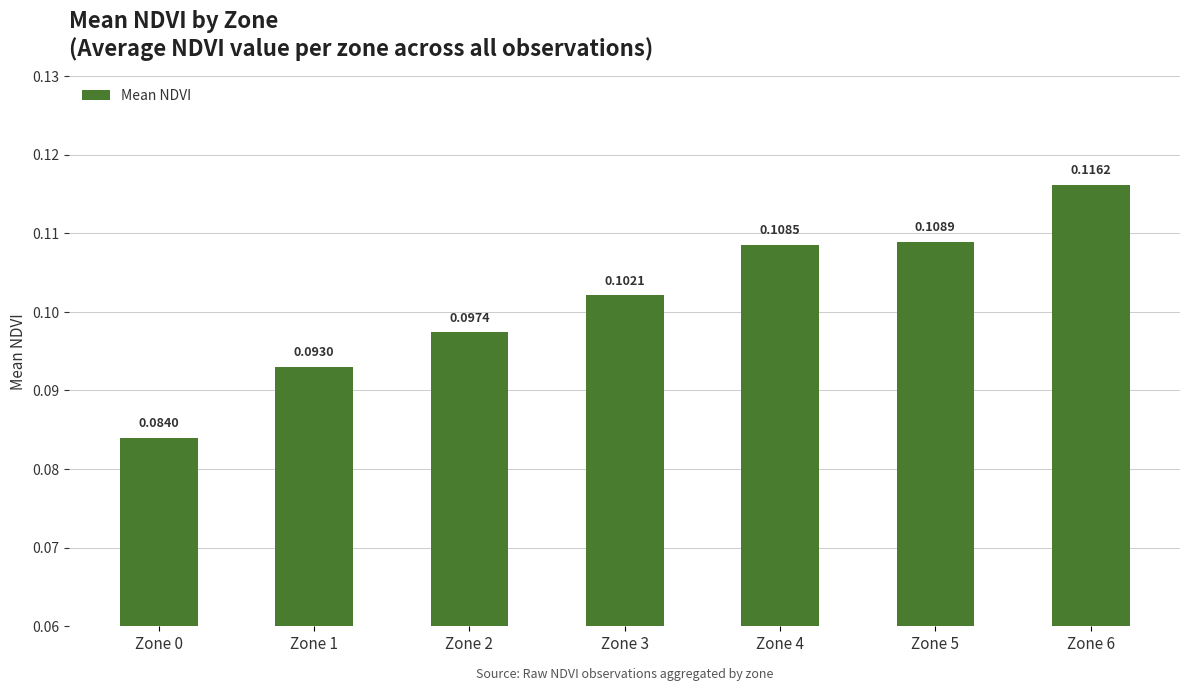

What is the sum of all values?

0.7